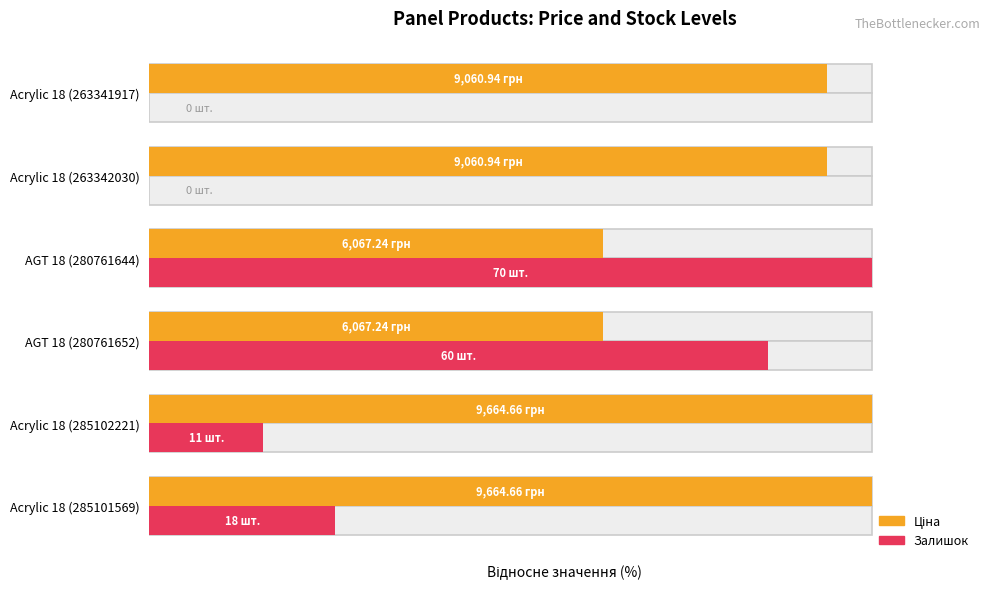

What is the highest value of the Ціна series?

100.0